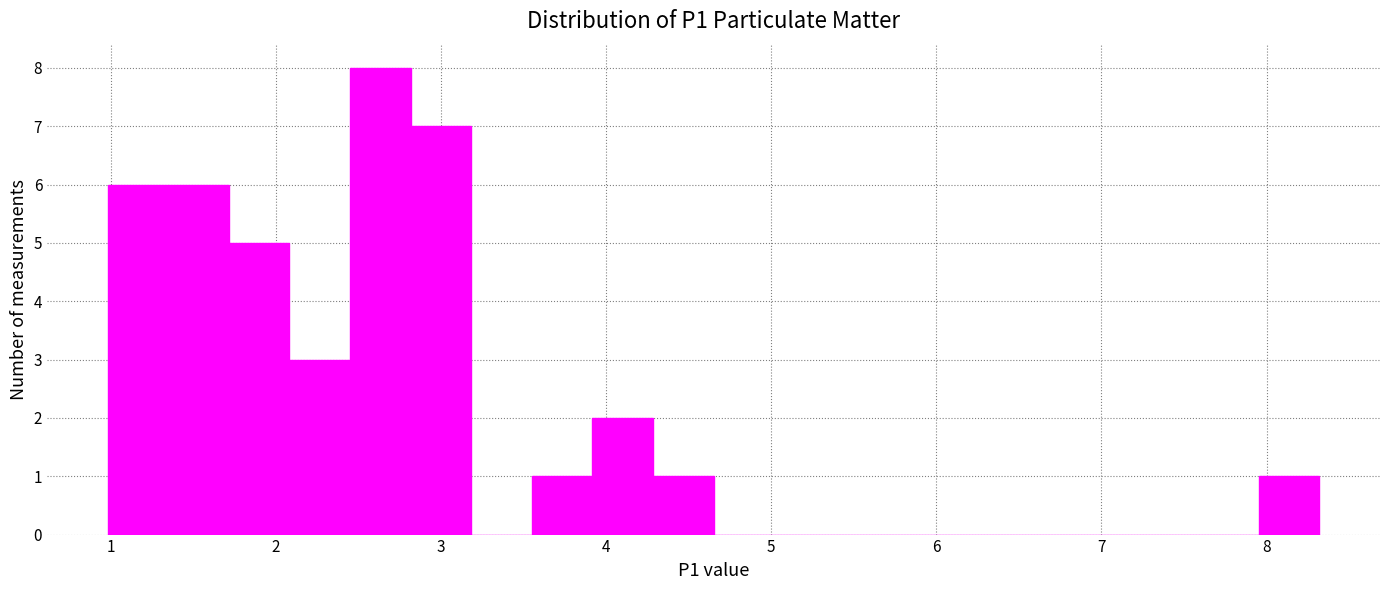

Around what value on the x-axis is the tallest bar? Give the approximate position of its centre, as read against the axis.

2.6